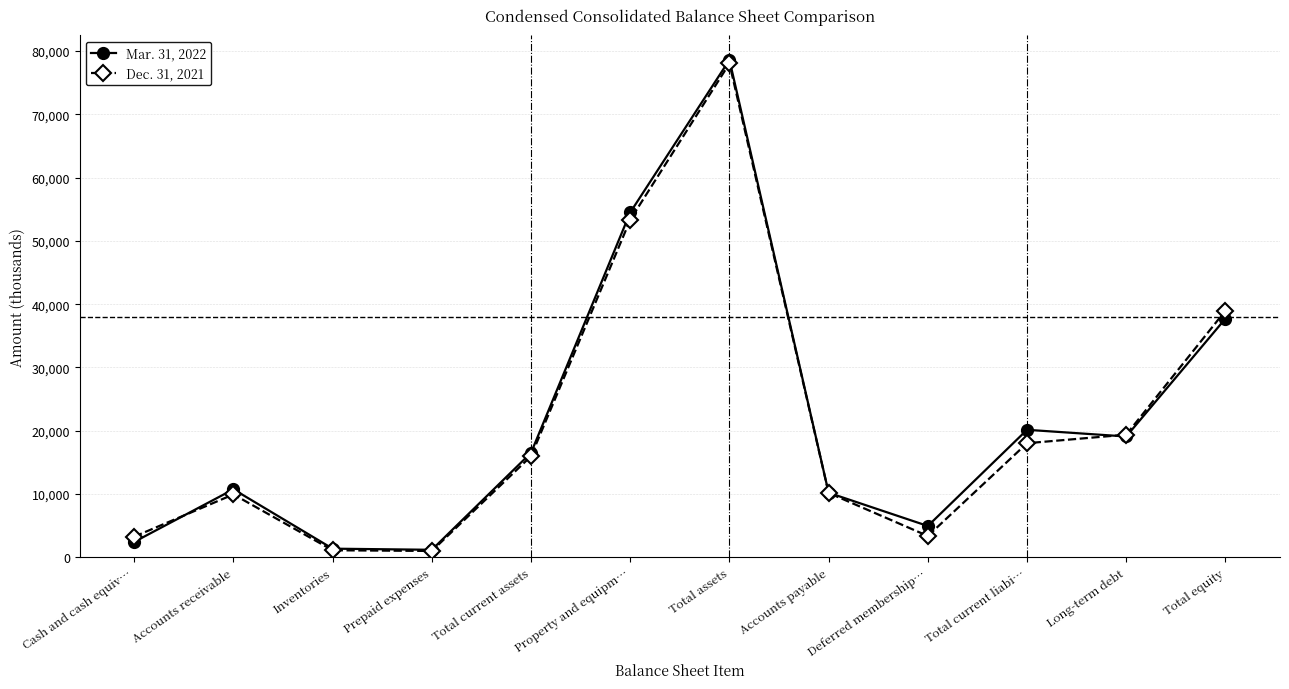

What is the total value across all series at Prepaid expenses?

2176